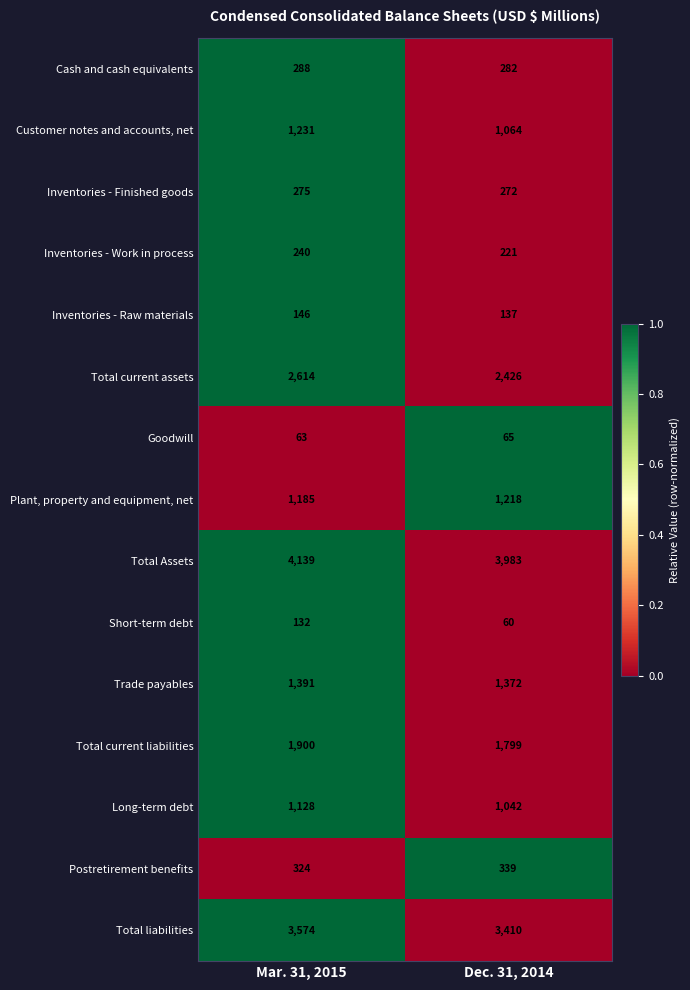

At which category is the sum across all series the highest?

Mar. 31, 2015